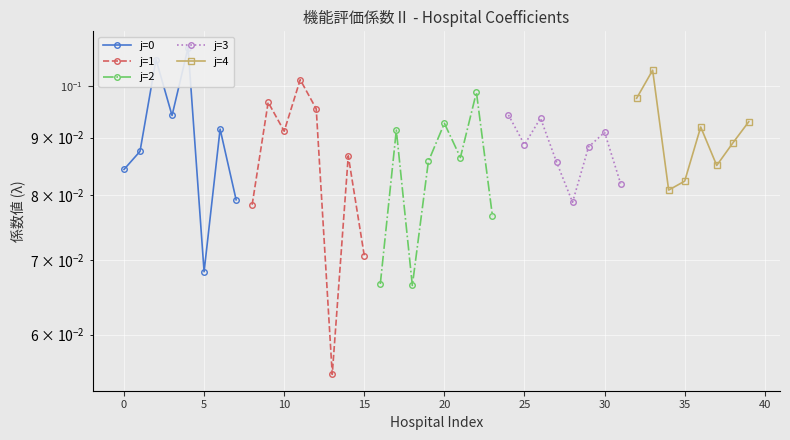

What is the sum of the j=0 values at 5 and 20?

0.2